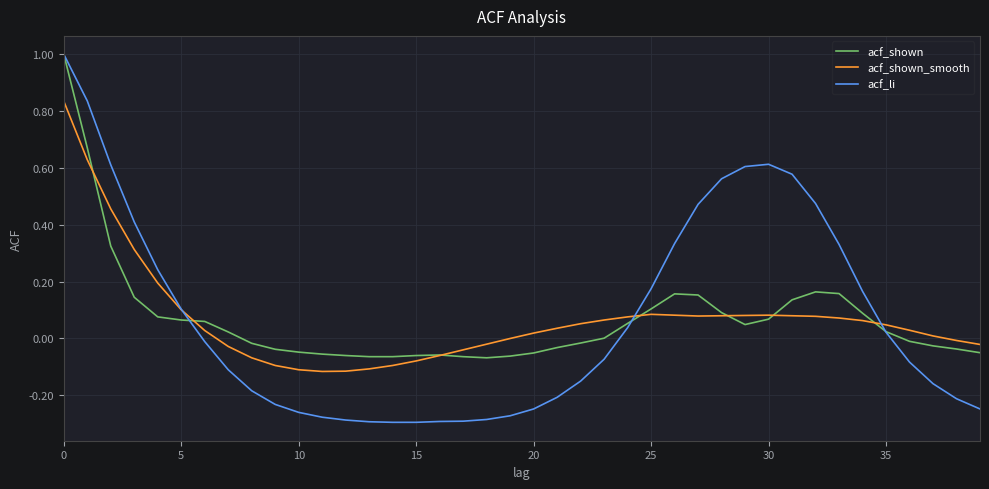

What is the highest value of the acf_li series?

1.0